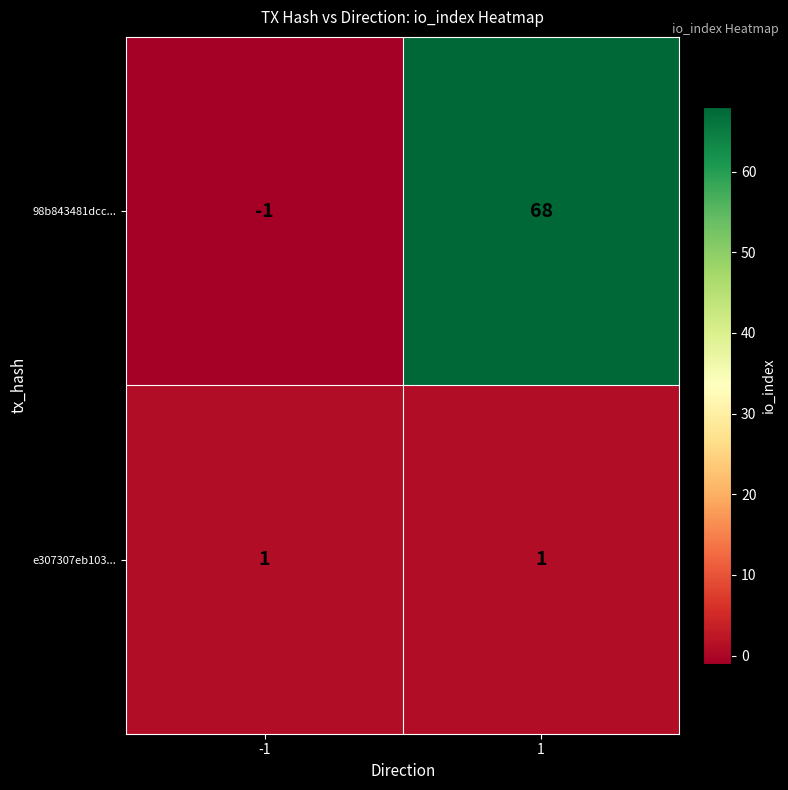

Which series has the largest range (max minus min)?

98b843481dcc...